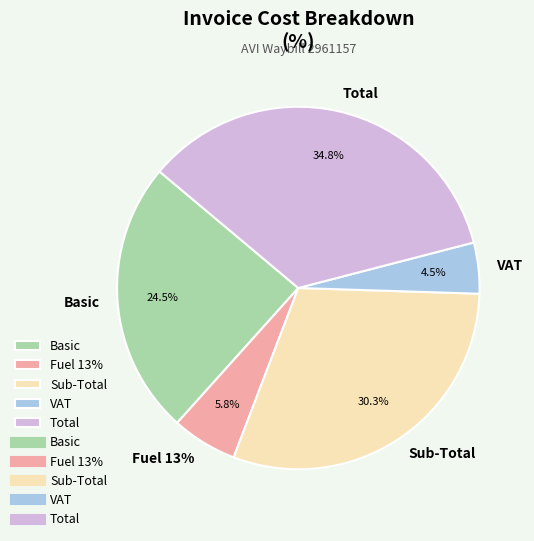

What is the total percentage of Basic and VAT?

29.0%